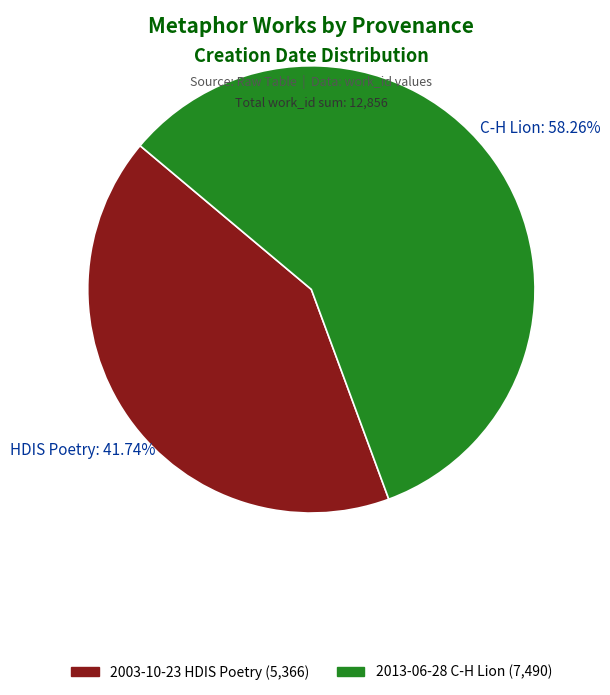

Does any single category account for the majority?

Yes